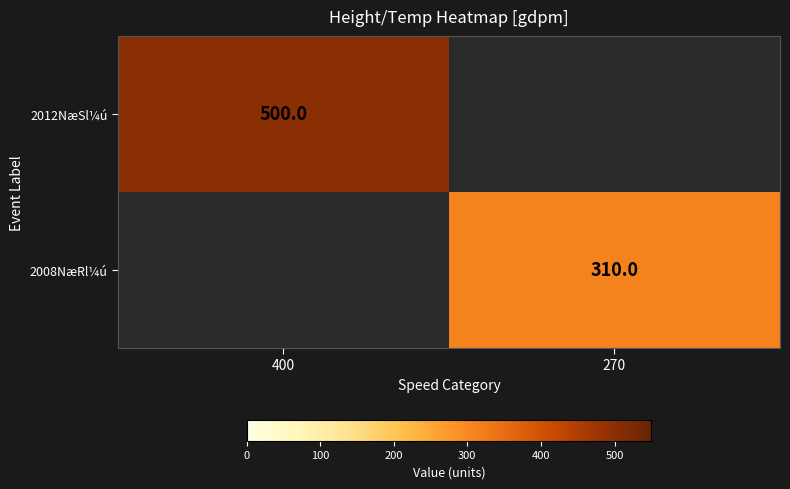

The value of 2012NæSl¼ú at 400 is 500. True or false?

True